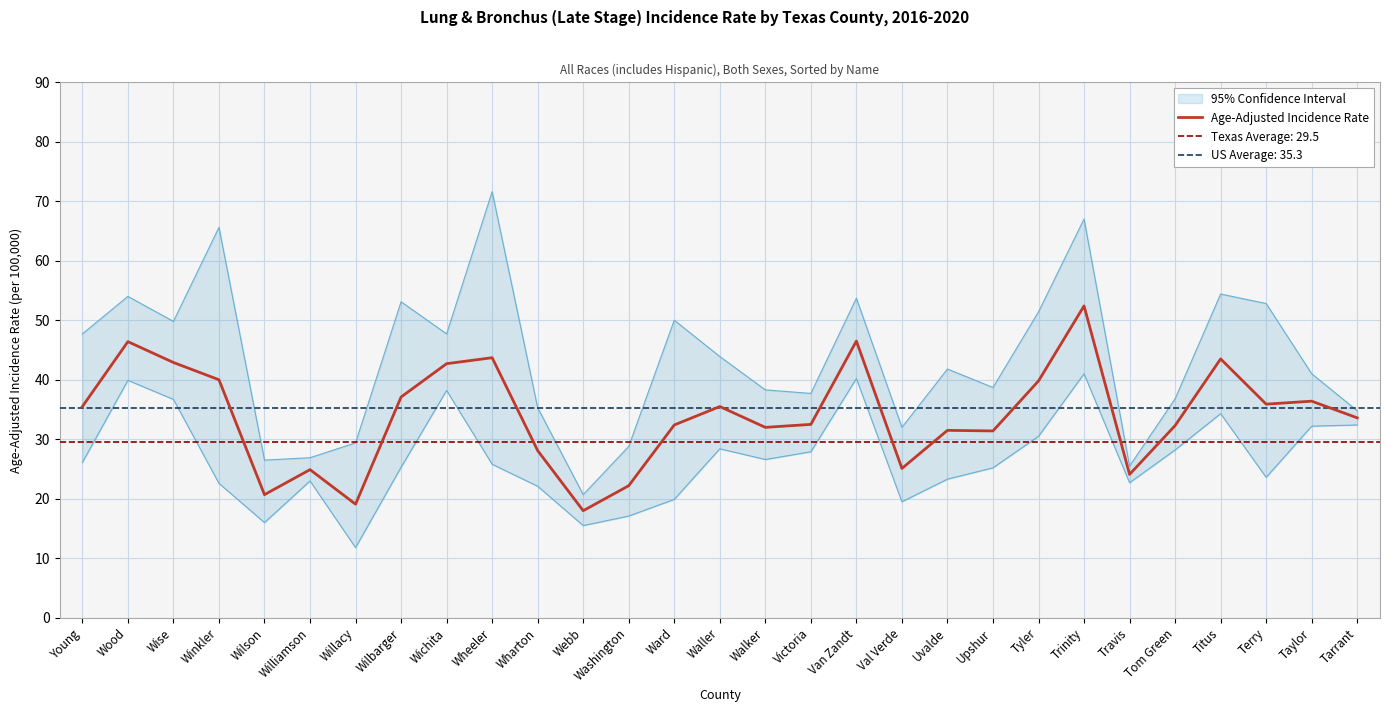

Reading left to right, extract all data points from this chart.

35.5	46.4	42.9	40.0	20.7	24.9	19.1	37.1	42.7	43.7	28.1	18.0	22.2	32.4	35.5	32.0	32.5	46.5	25.1	31.5	31.4	39.8	52.4	24.1	32.3	43.5	35.9	36.4	33.6